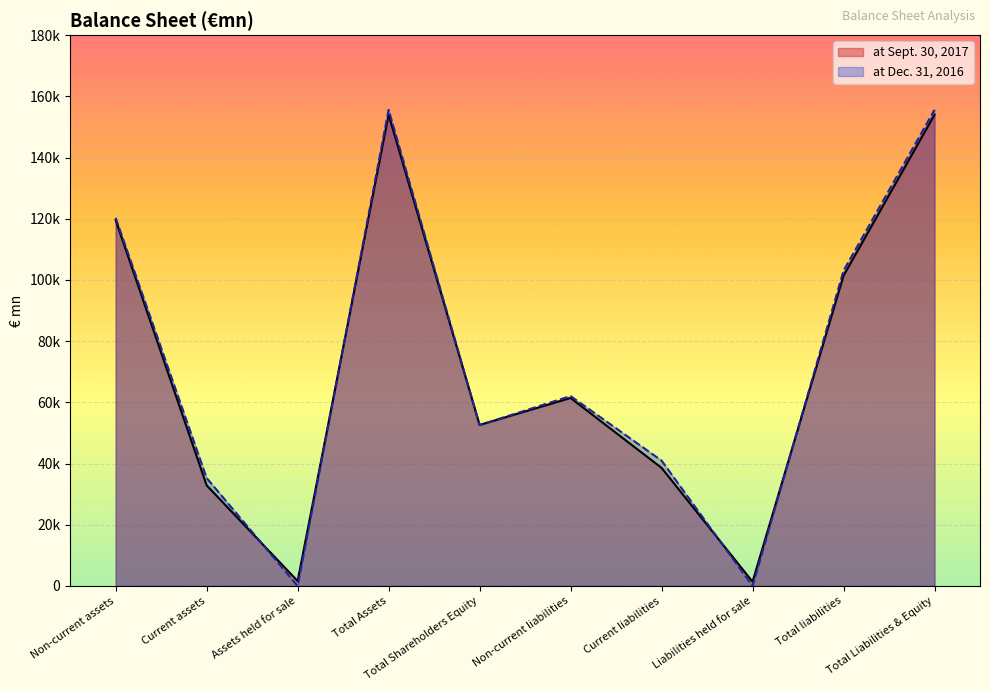

How many interior local valleys does the at Sept. 30, 2017 series have?

3